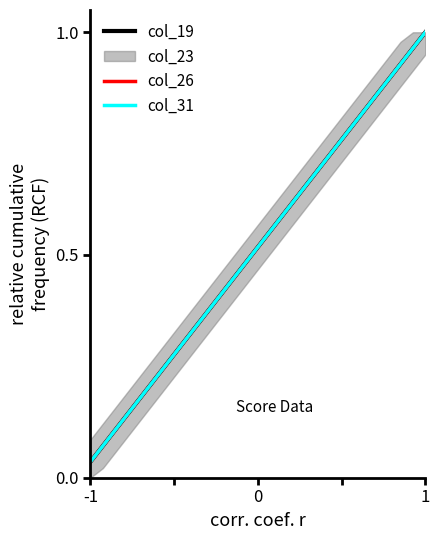

True or false: col_19 and col_26 intersect in this chart.

False